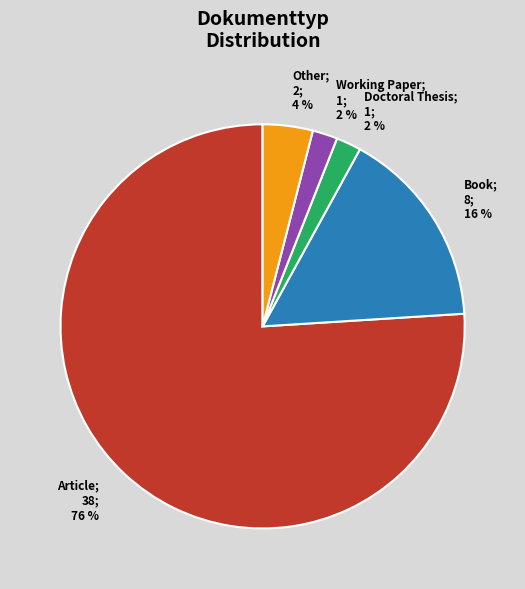

Which category accounts for the majority?

Article